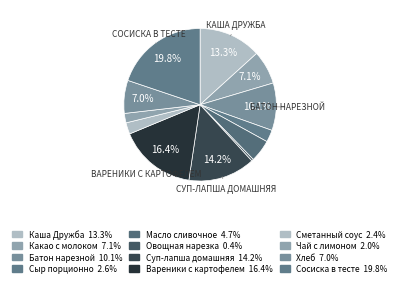

How many slices are in this pie chart?

12